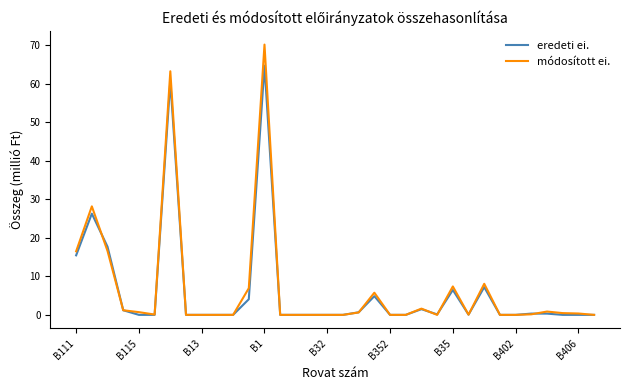

Rank the series by their maximum value, from highest to lowest.

módosított ei., eredeti ei.